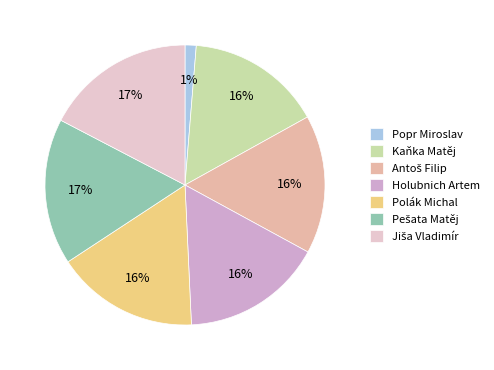

What percentage is the Kaňka Matěj slice, to the nearest percent?

16%